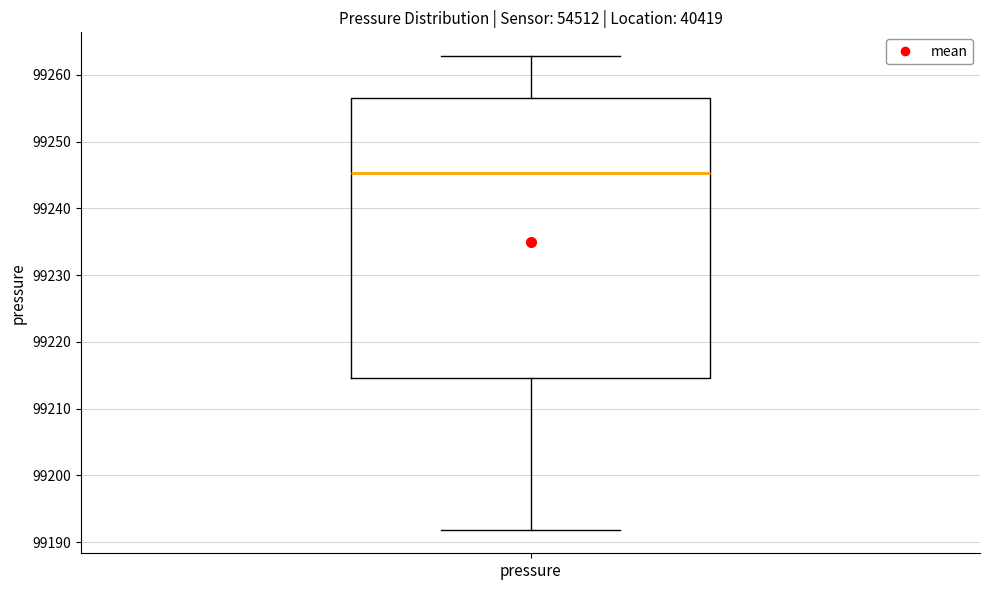

Transcribe this box plot: give where the median line is, the range the box spans, and where the two whiskers end, as read against the y-axis. The values are not printed on the chart, so give them approximately, as read against the axis.

median 99245, box 99215 to 99257, whiskers 99192 to 99263